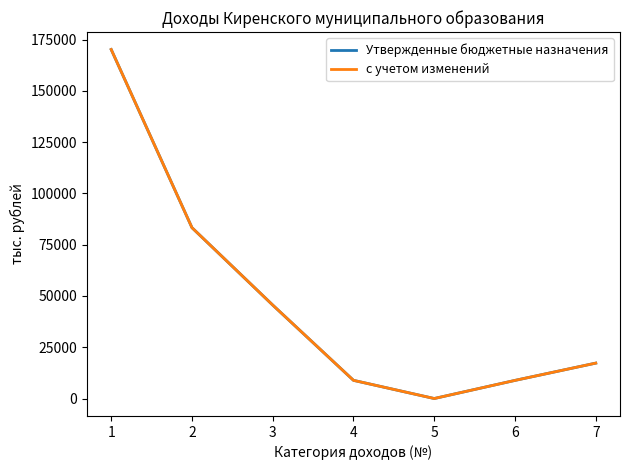

Which series has the widest spread of values?

Утвержденные бюджетные назначения